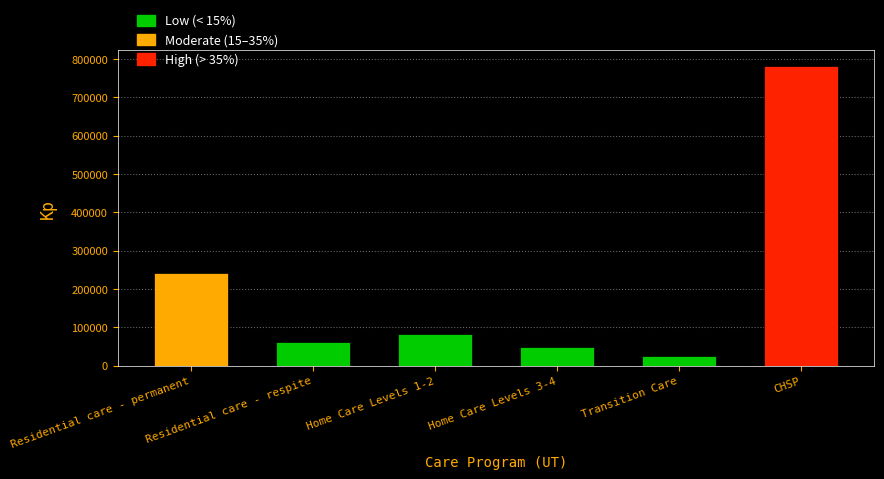

How many values are below 83041?

3